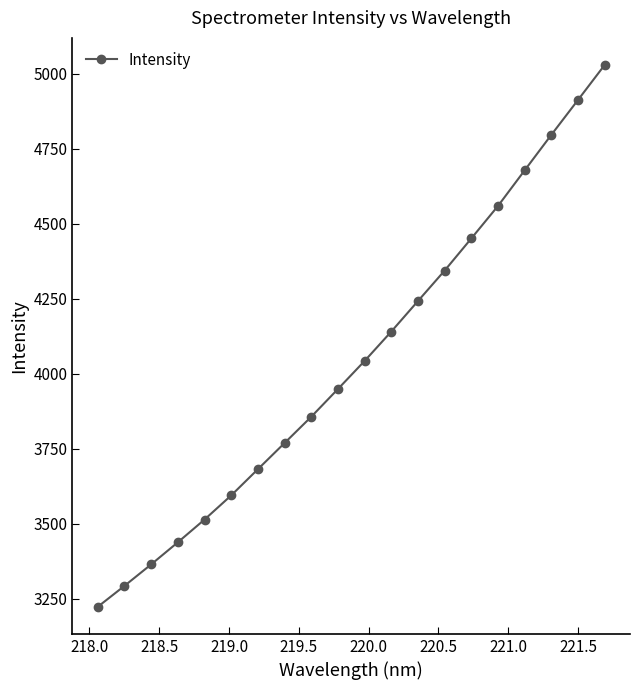

What is the difference between the maximum and second lowest values?

1735.6